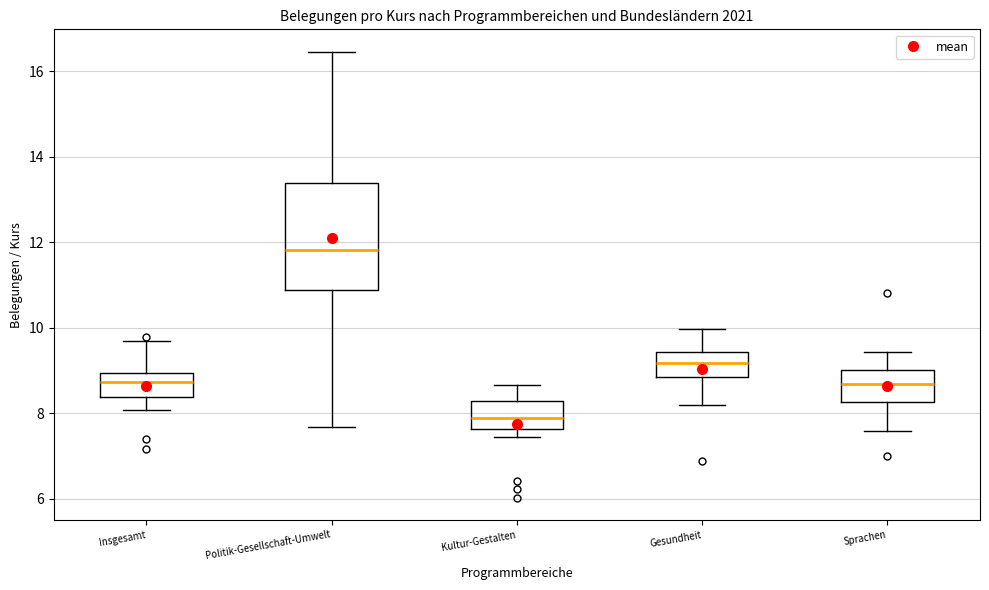

Comparing the boxes themselves (not the whiskers), which one is the tallest?

Politik-Gesellschaft-Umwelt